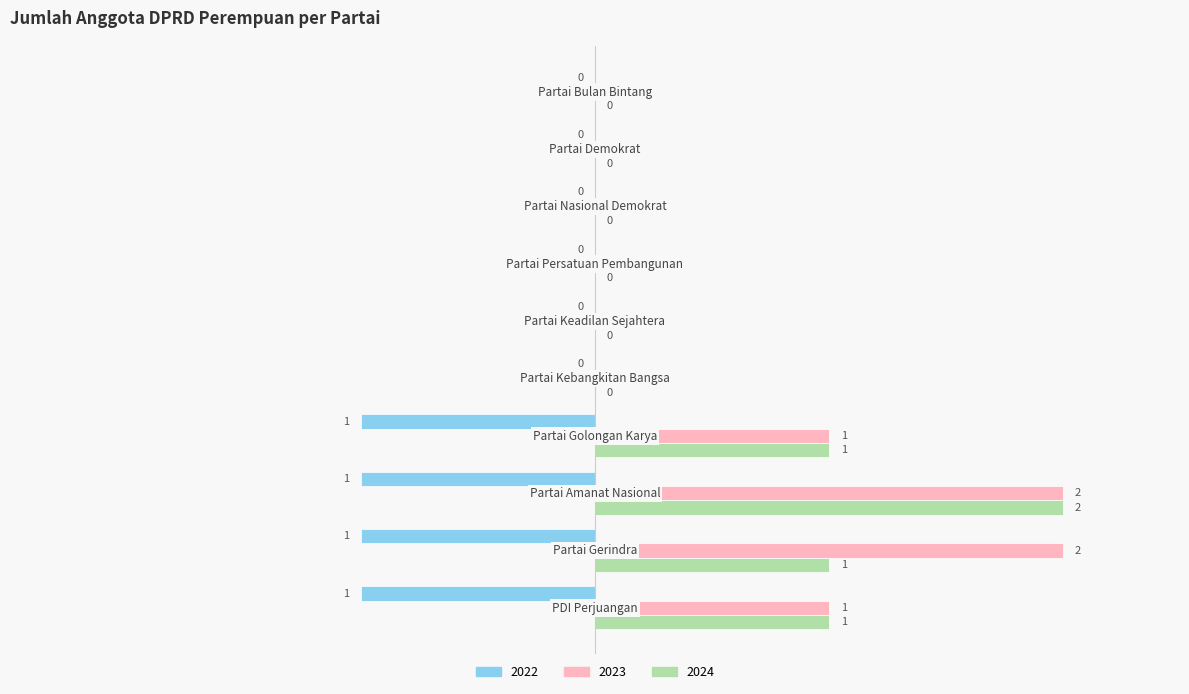

Which series has the largest total across all categories?

2023